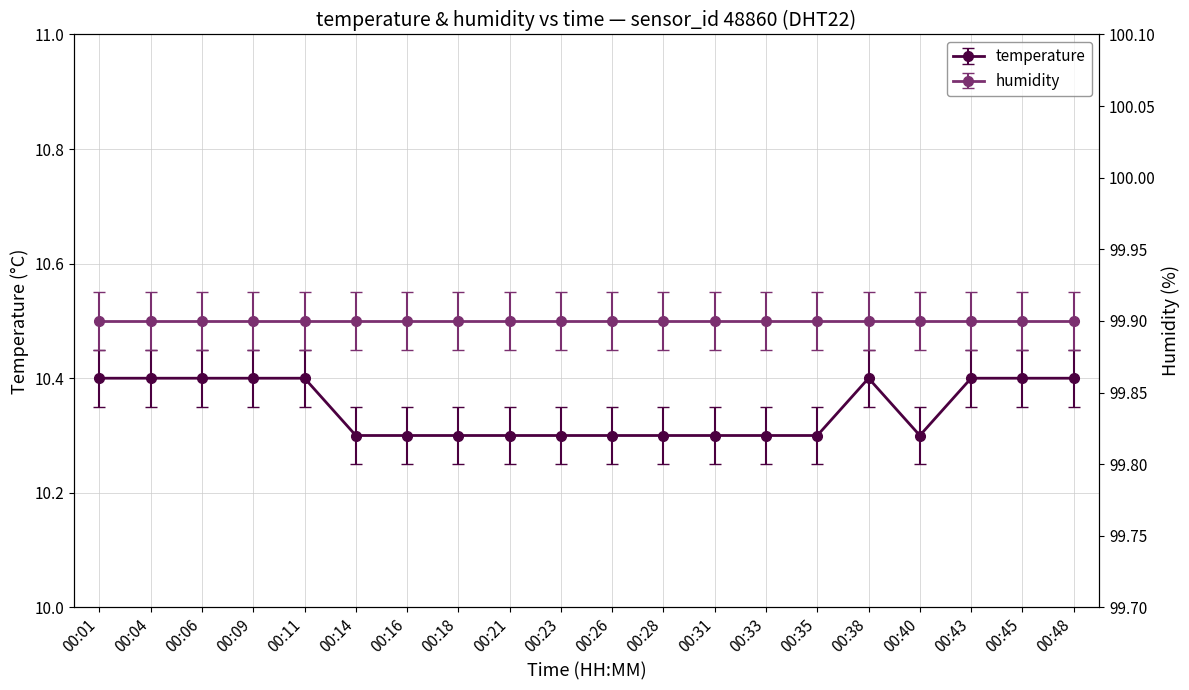

True or false: the data shows 15.0 at 00:06.

False